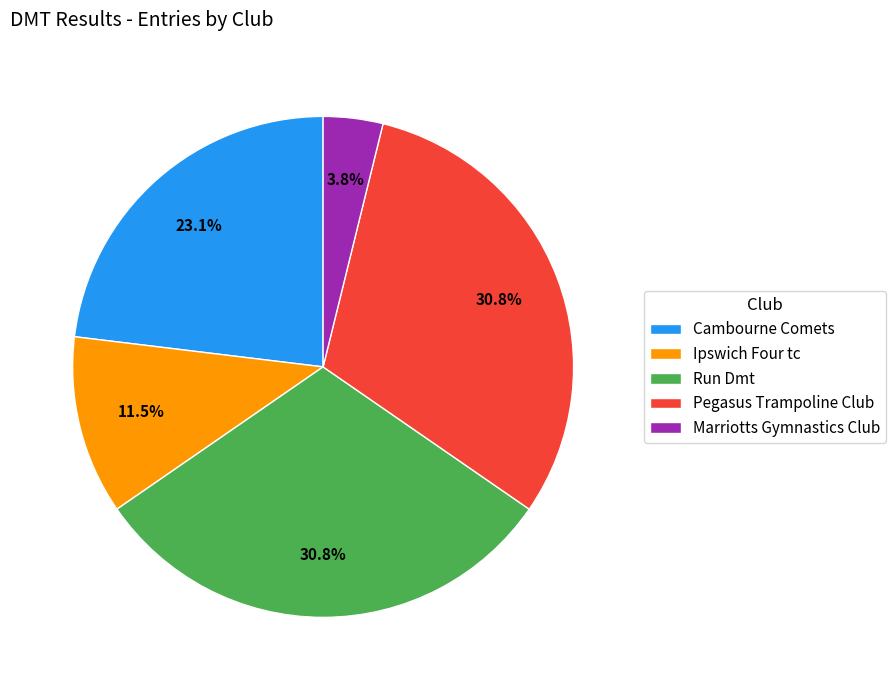

What is the smallest slice in the pie chart?

Marriotts Gymnastics Club